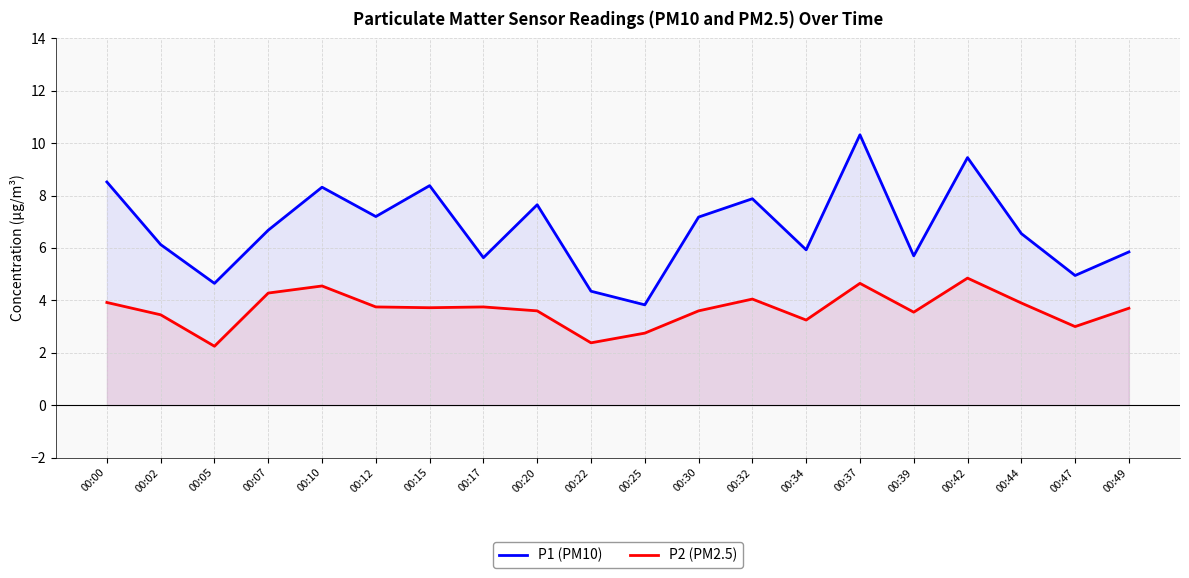

The value of P1 (PM10) at 00:12 is 7.2. True or false?

True